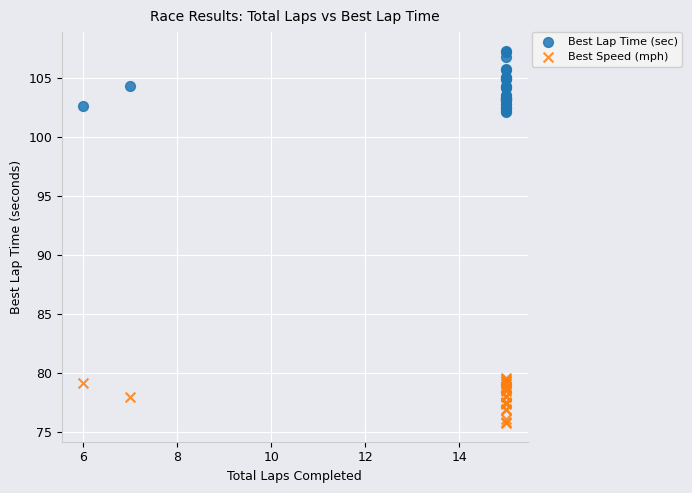

Which series contains the highest Y value?

Best Lap Time (sec)